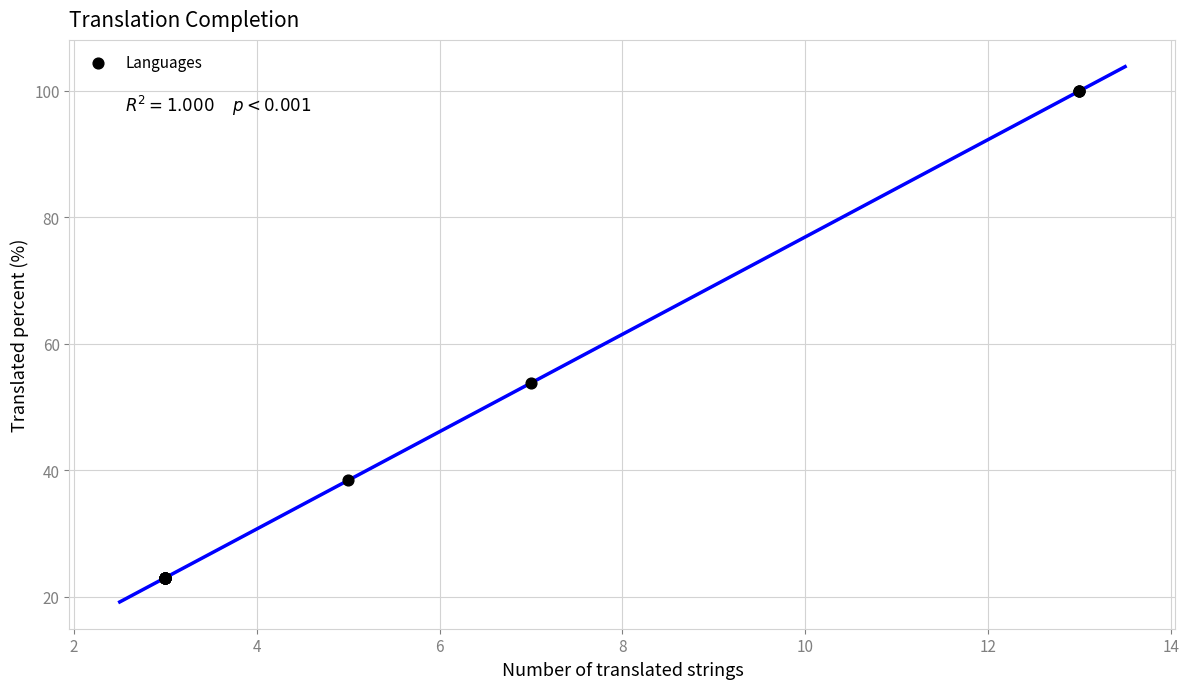

What Y value in the scatter plot is closest to 61?

53.8